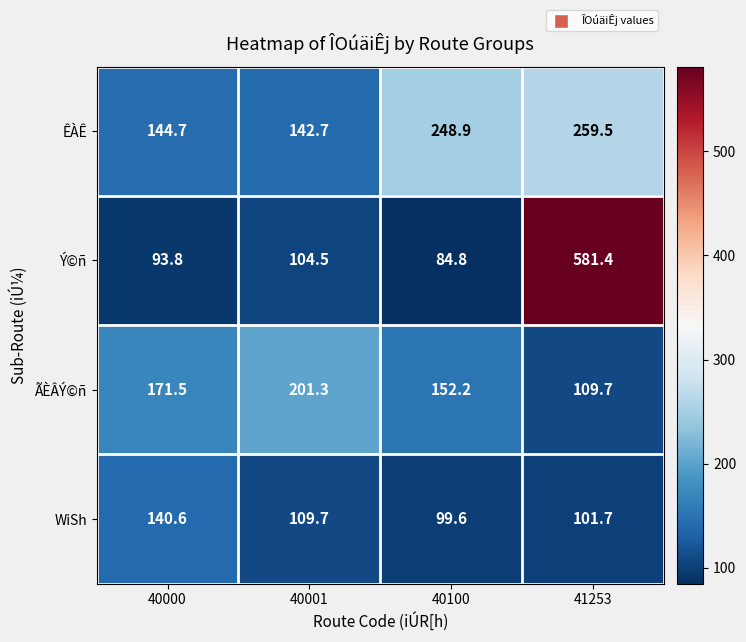

Reading right to left, list all the values displayed in this chart.

ÊÀÊ: 259.5	248.9	142.7	144.7
Ý©ñ: 581.4	84.8	104.5	93.8
ÃÈÂÝ©ñ: 109.7	152.2	201.3	171.5
WiSh: 101.7	99.6	109.7	140.6